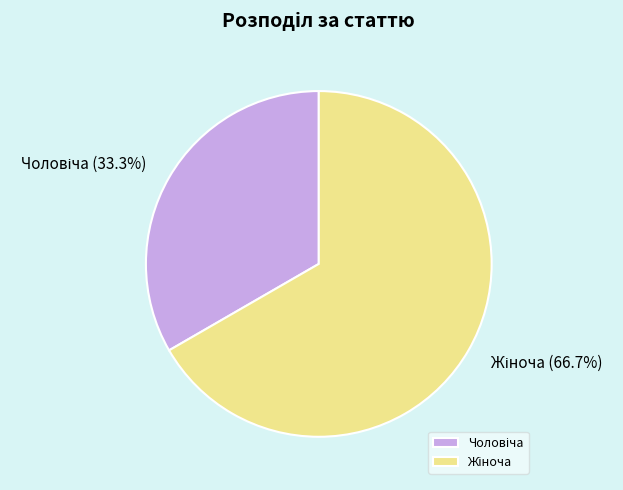

Is there a majority slice in this chart?

Yes